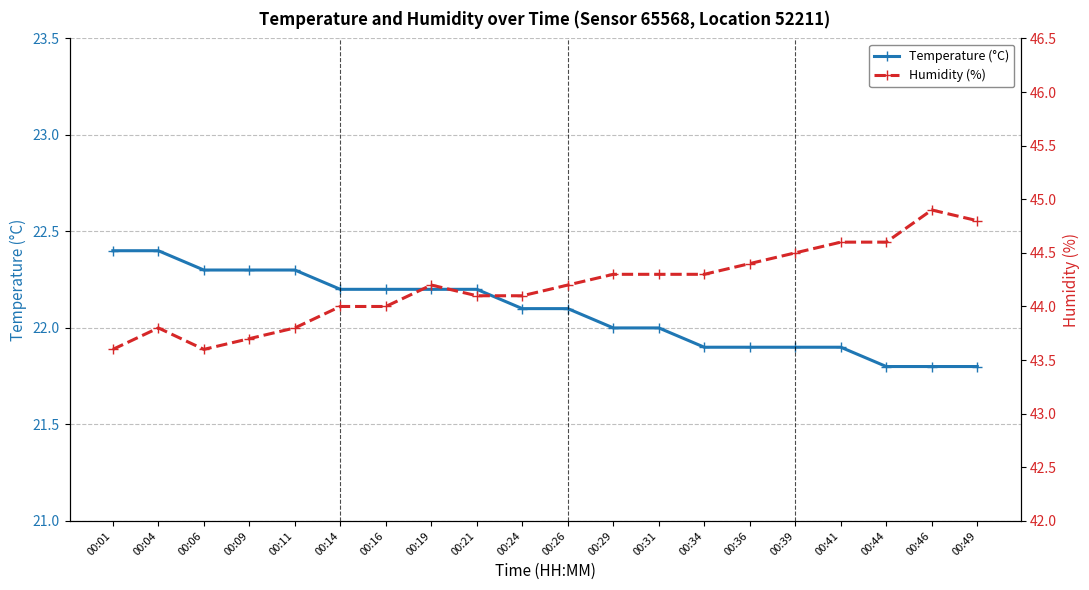

Which category has the lowest value in the Temperature (°C) series?

00:44